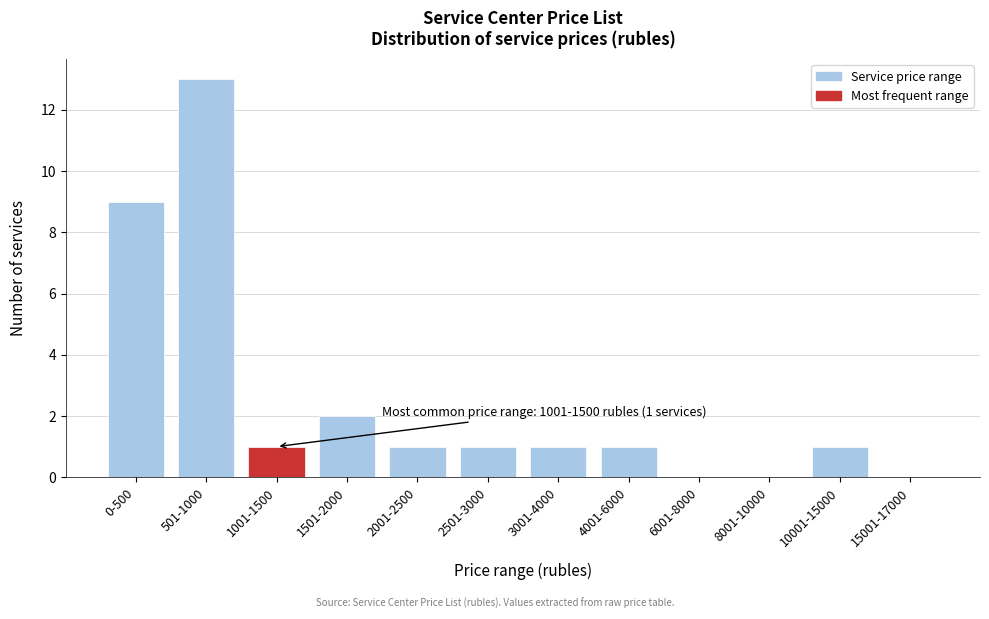

Reading left to right, transcribe all the data shown in this chart.

0-500=9	501-1000=13	1001-1500=1	1501-2000=2	2001-2500=1	2501-3000=1	3001-4000=1	4001-6000=1	6001-8000=0	8001-10000=0	10001-15000=1	15001-17000=0